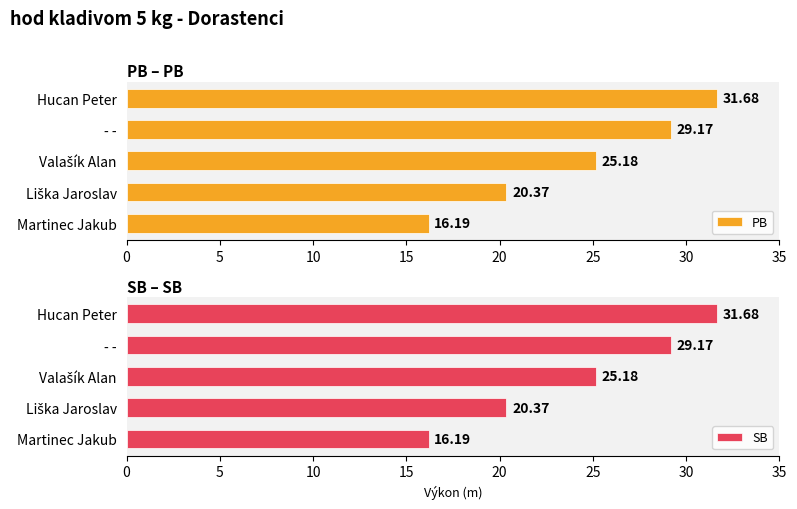

What is the maximum value shown in the chart?

31.7